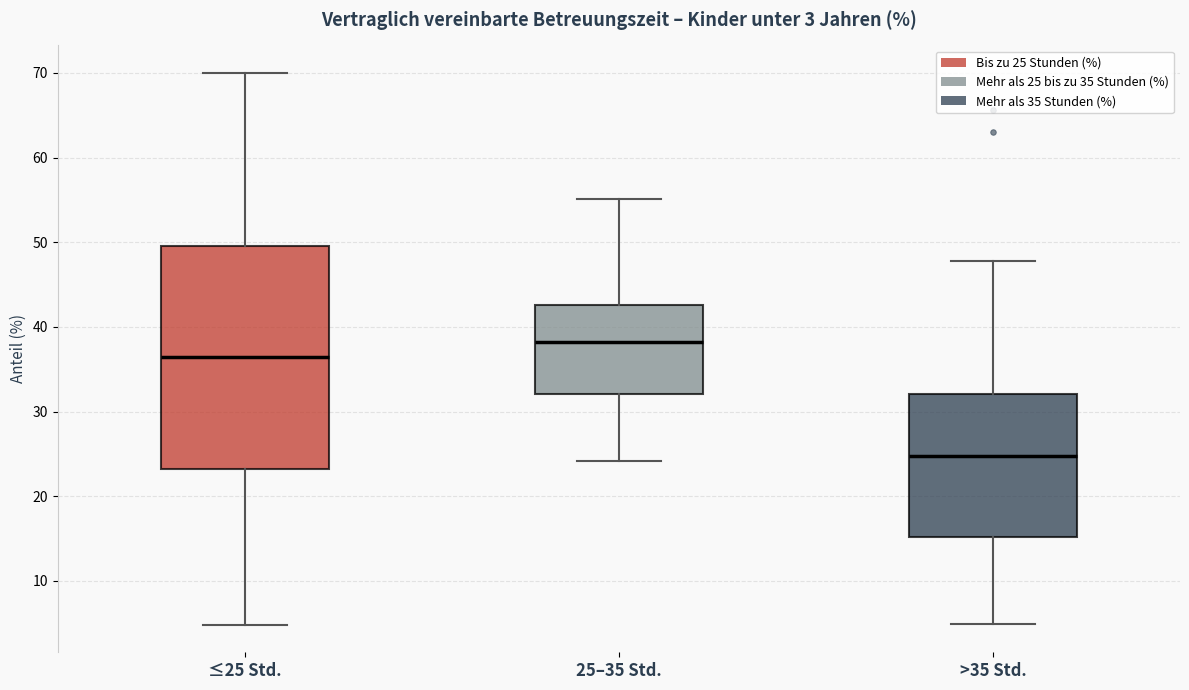

Which box is the tallest, from its lower edge to its upper edge?

≤25 Std.